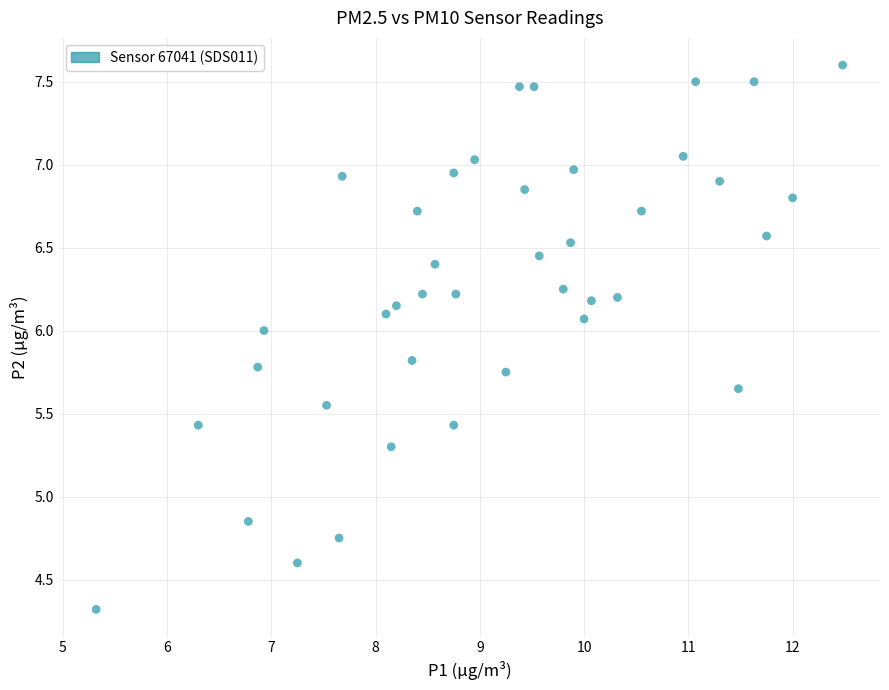

What is the range of Y values (max minus min)?

3.3